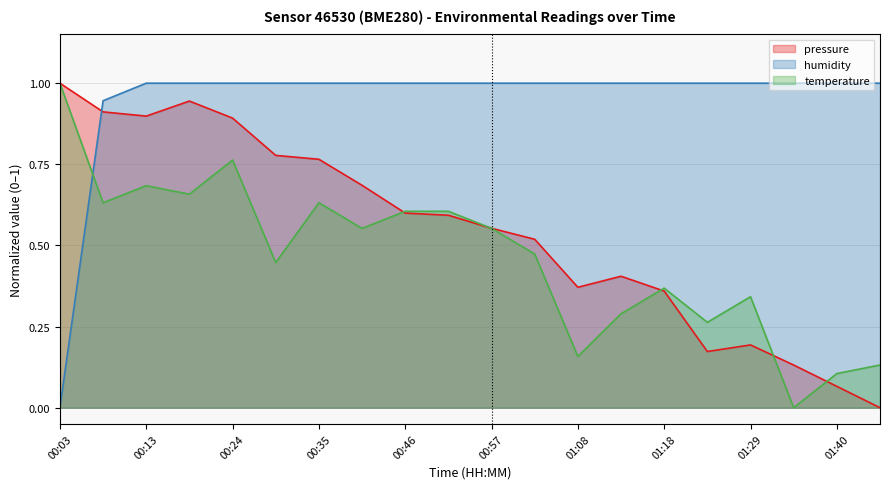

How many interior local peaks does the temperature series have?

5